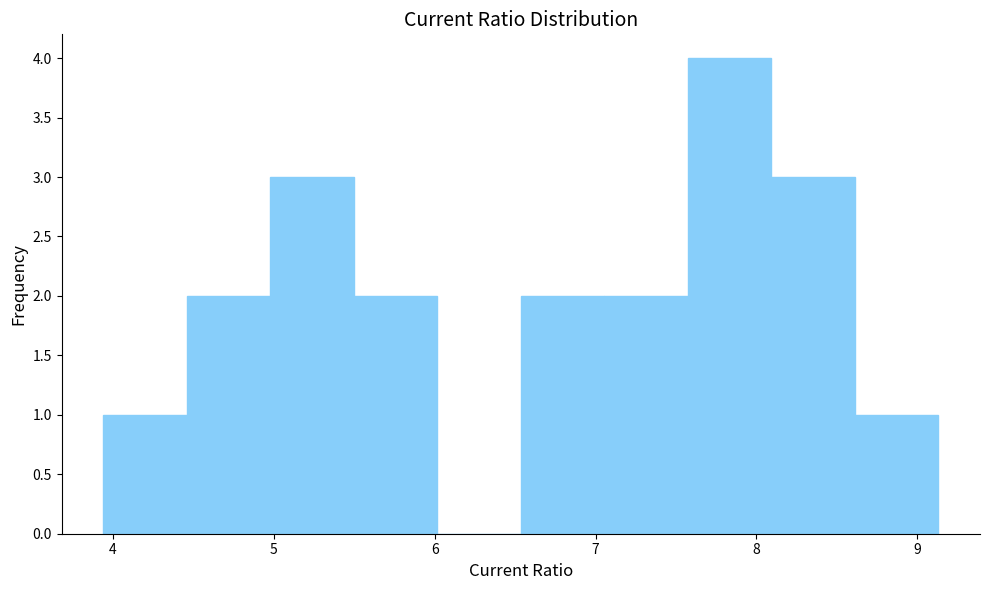

What is the height of the bar covering 7.1 to 7.6 on the x-axis? Neither the bar edges nor the heights are printed on the chart, so give them approximately, as read against the axes.

2